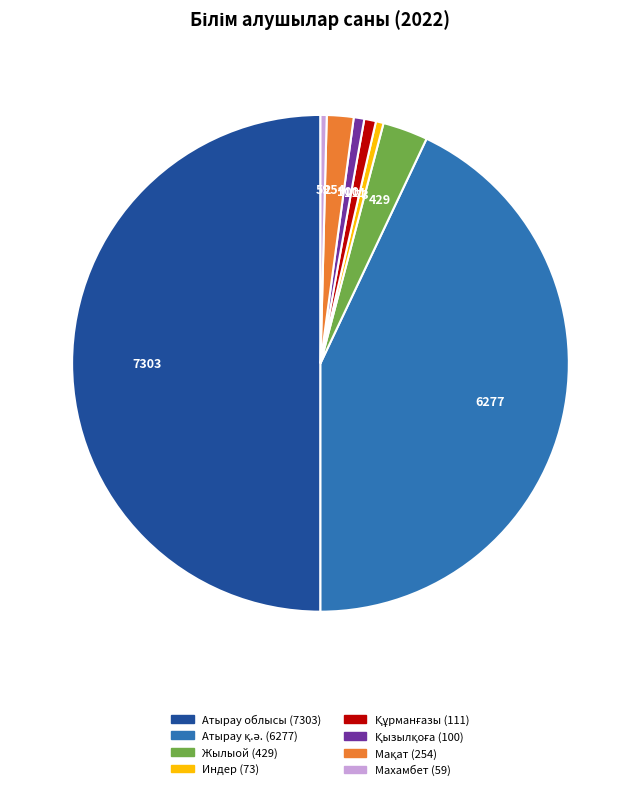

True or false: Жылыой accounts for 3% of the total.

True